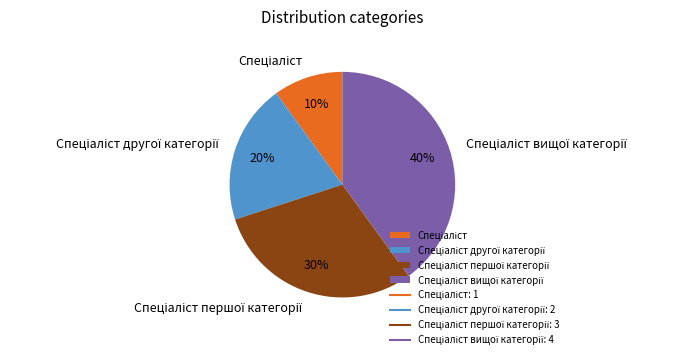

Count the number of slices in the pie.

4